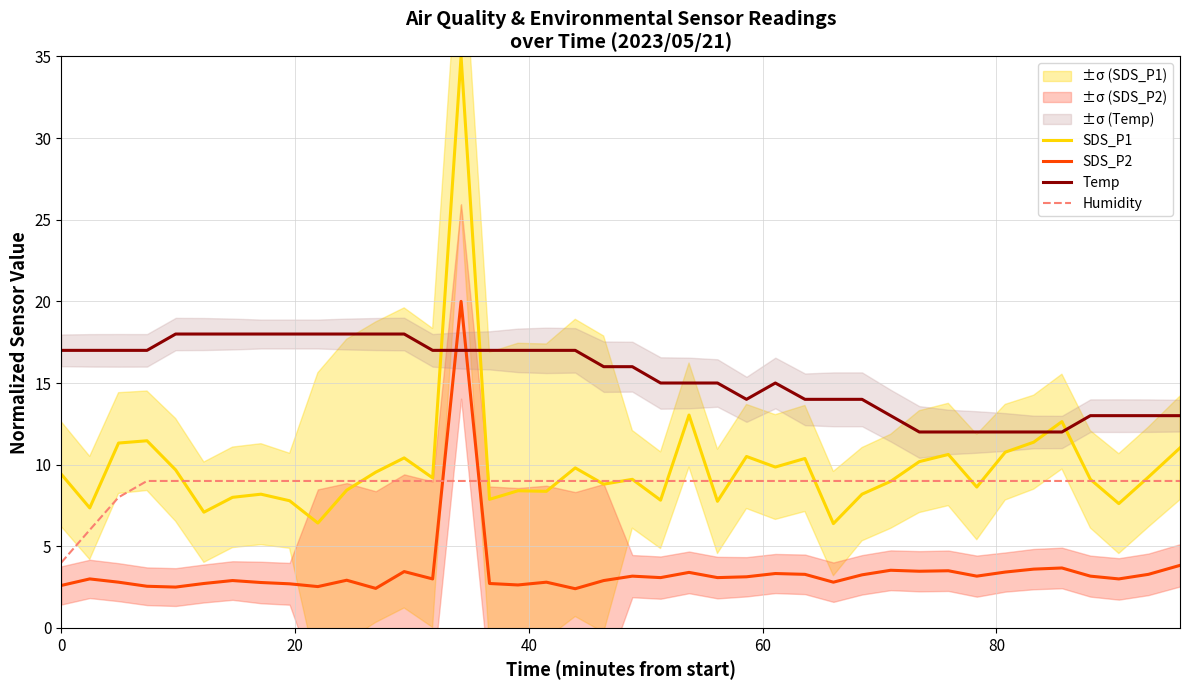

What are all the series names shown in the legend?

SDS_P1, SDS_P2, Temp, Humidity